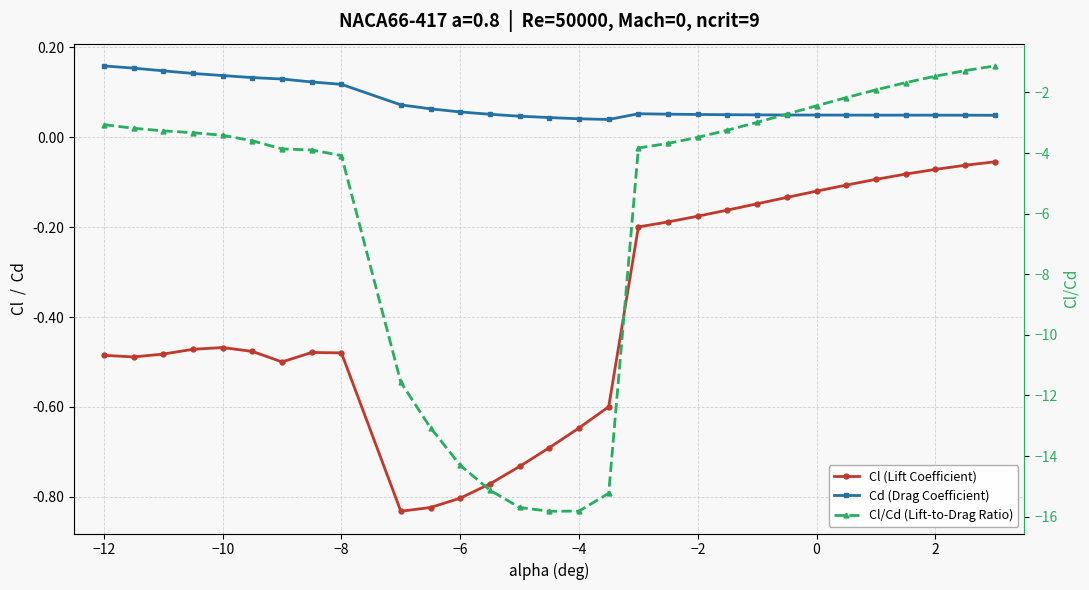

At −12, list the series in order from smallest to largest.

Cl/Cd (Lift-to-Drag Ratio), Cl (Lift Coefficient), Cd (Drag Coefficient)